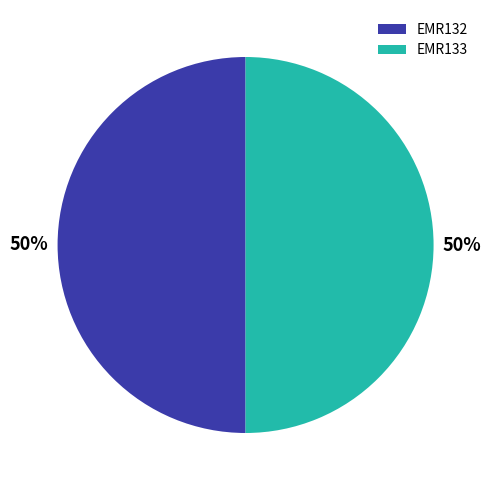

What is the ratio of the value at EMR133 to the value at EMR132?

1.0